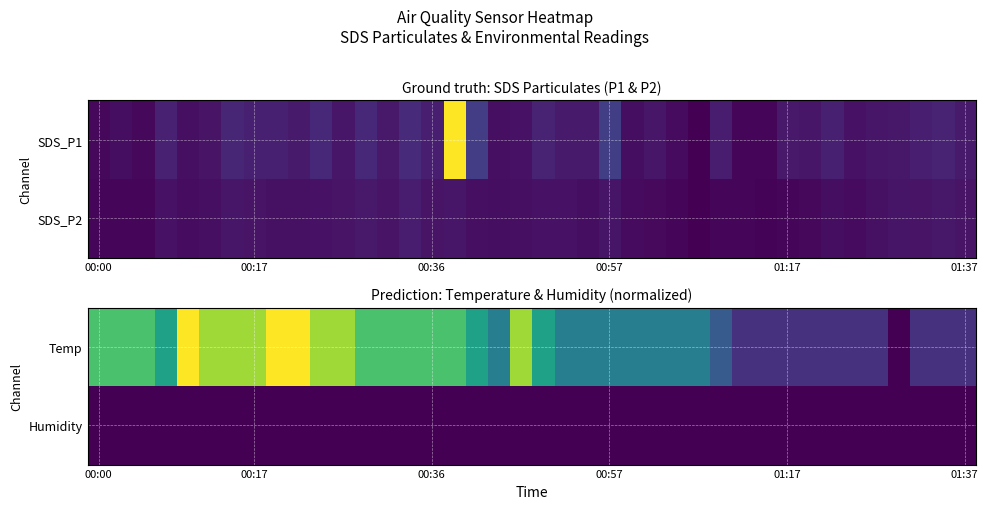

What is the total value across all series at 33?

0.1